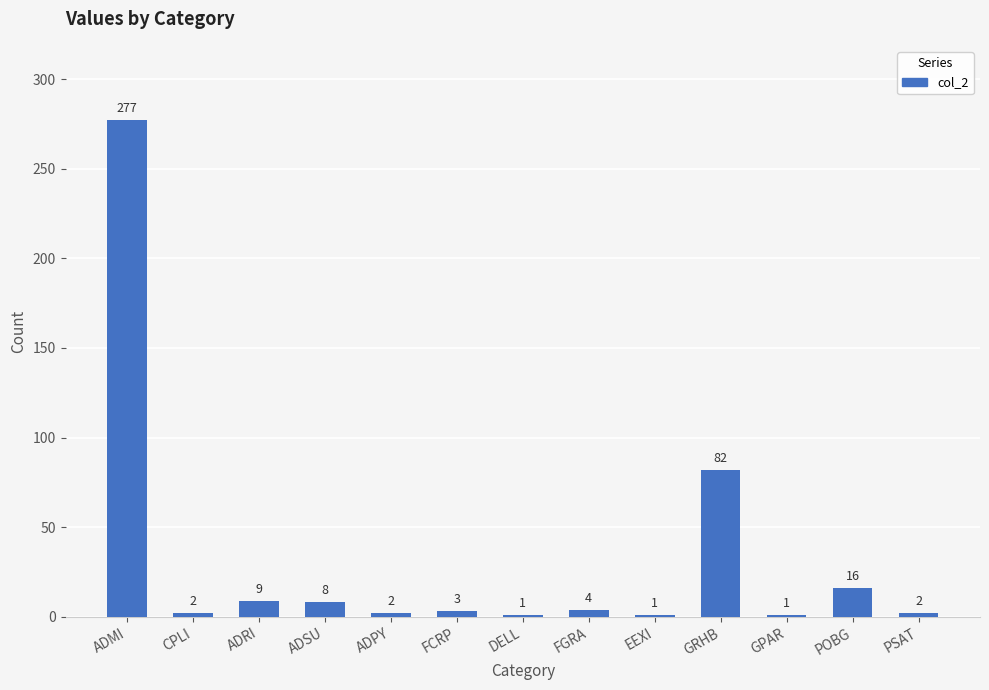

Approximately how many times larger is the value at GPAR compared to POBG?

0.1